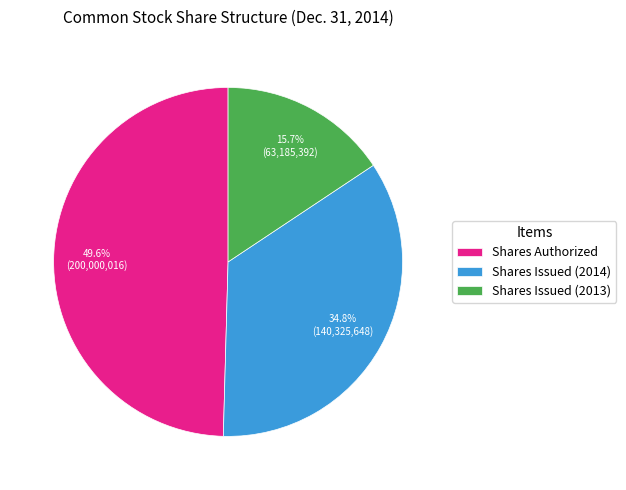

How many slices are in this pie chart?

3